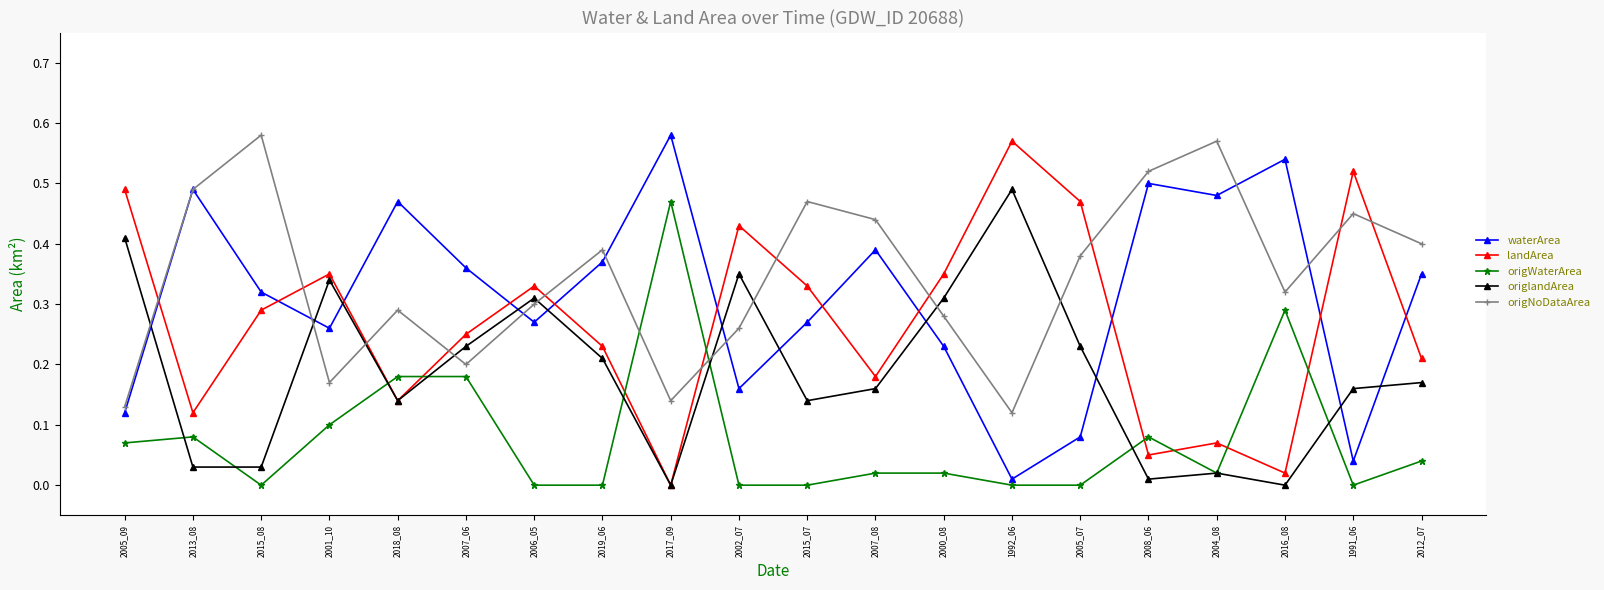

What is the label of the 13th point from the right?

2019_06